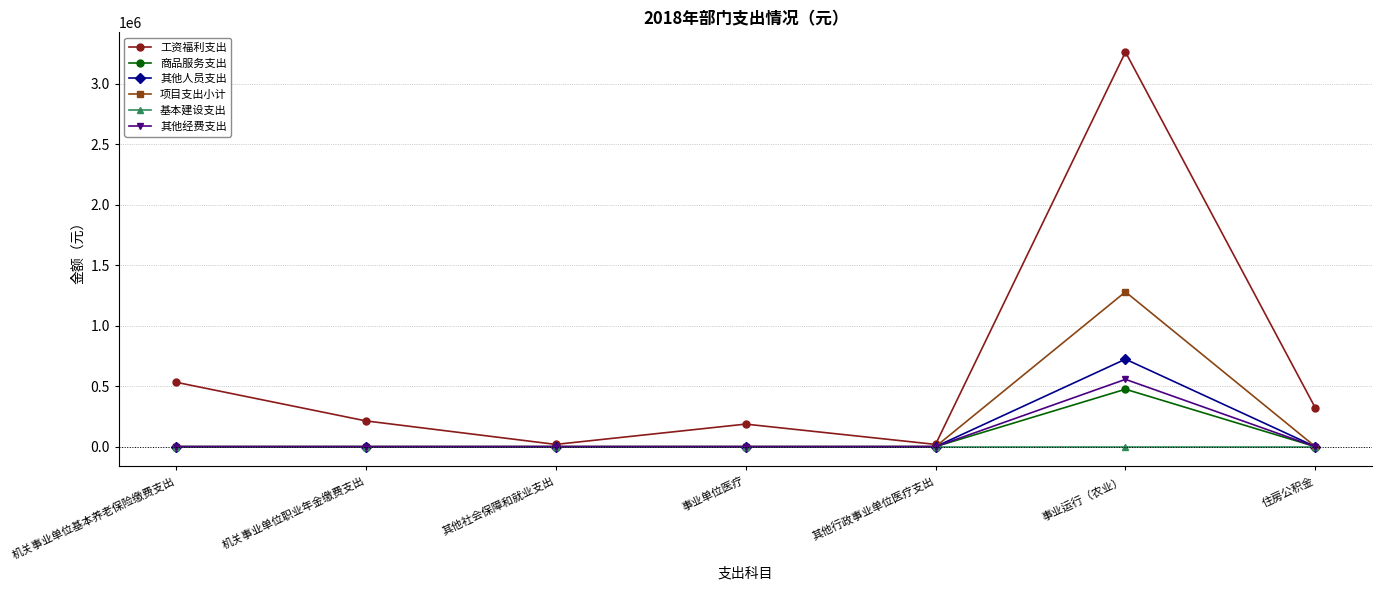

Does the chart display data point markers on the line(s)?

Yes